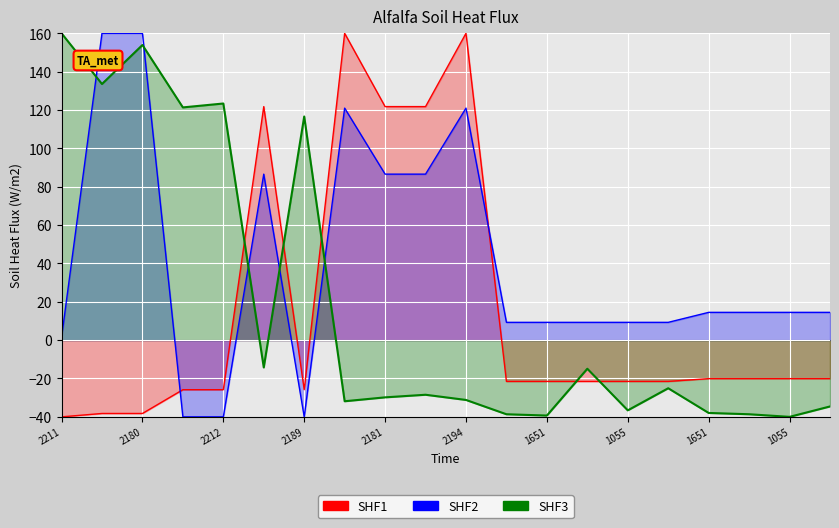

At how many categories does at least one series exceed 132?

5